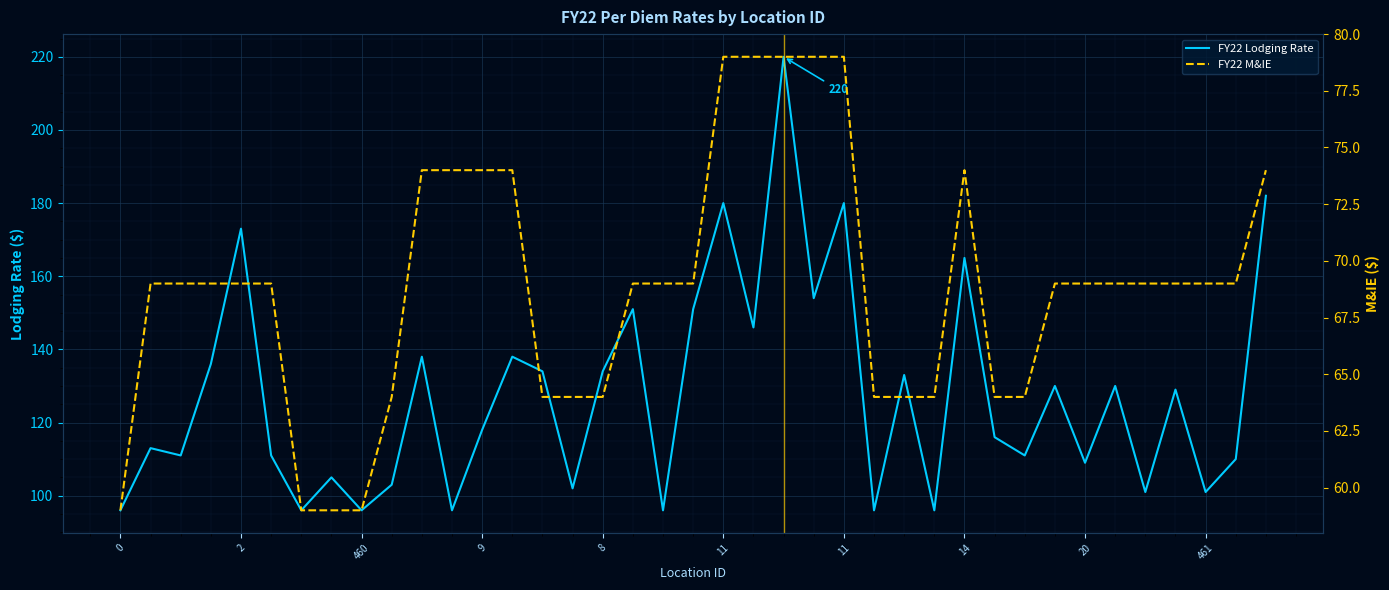

What is the total value across all series at 22?

299